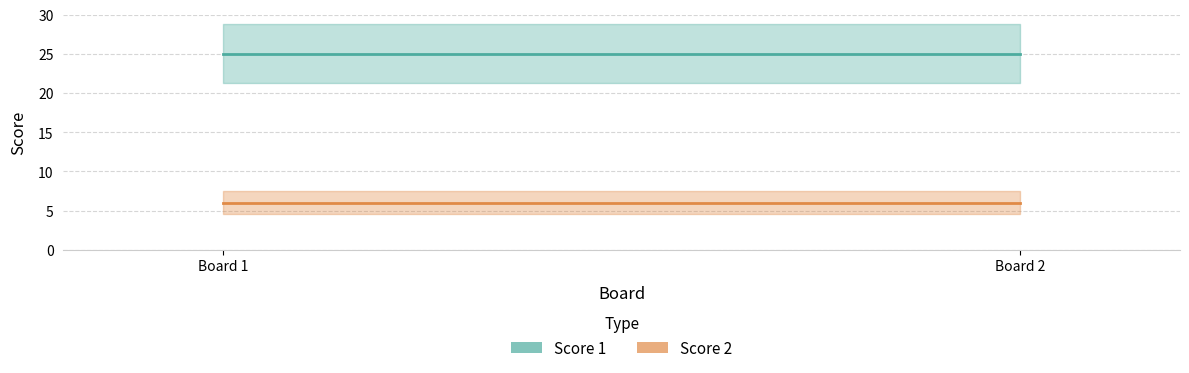

Which series has the widest spread of values?

Score 1